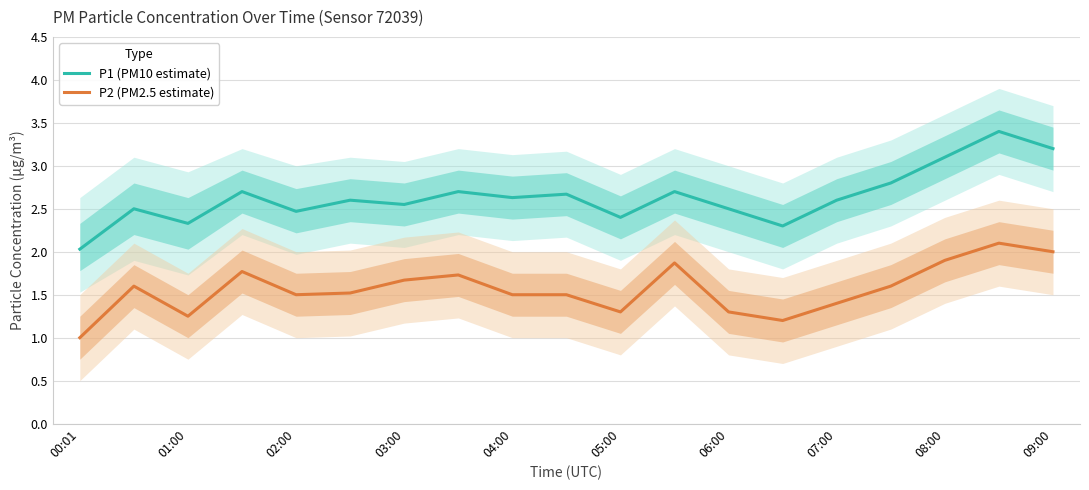

List the series in order of their overall mean, highest first.

P1 (PM10 estimate), P2 (PM2.5 estimate)